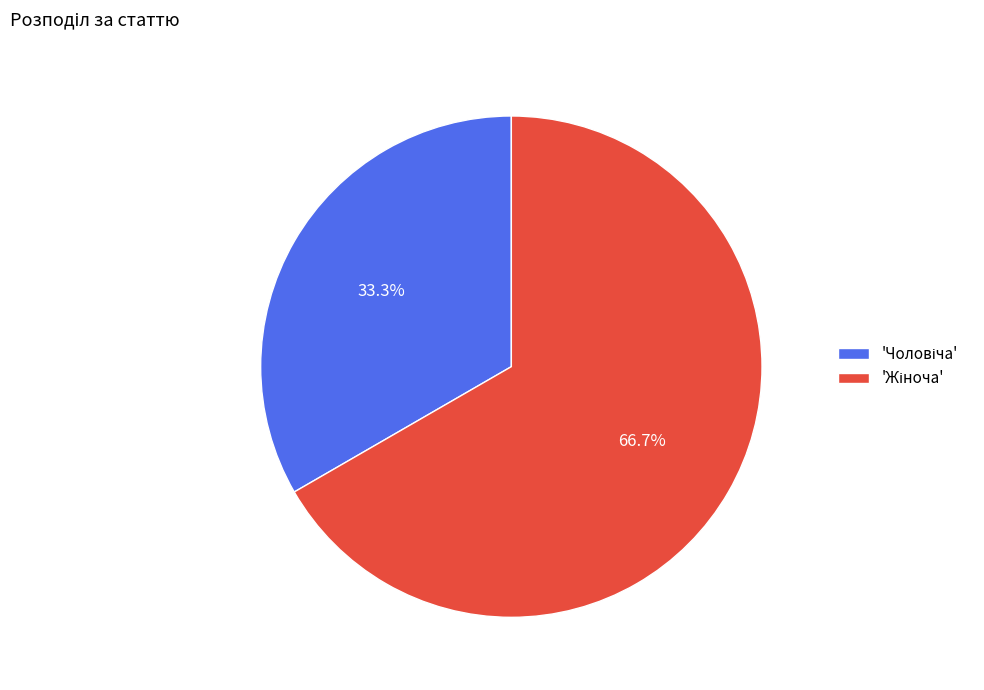

Does any single category account for the majority?

Yes